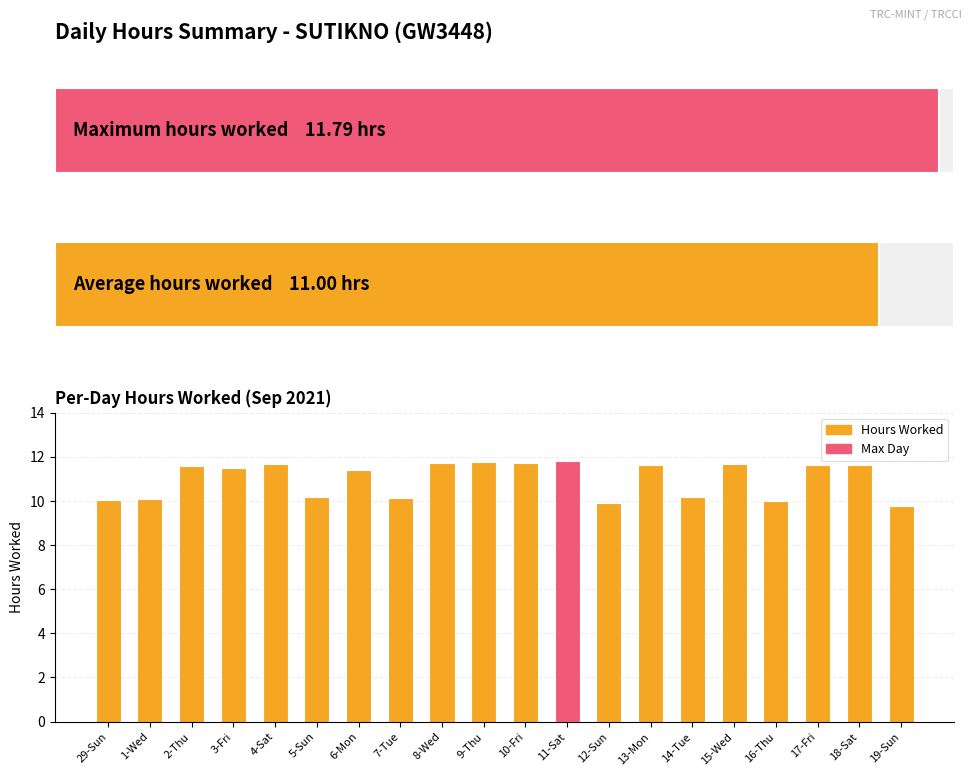

At which category does the chart reach its peak across all series?

11-Sat